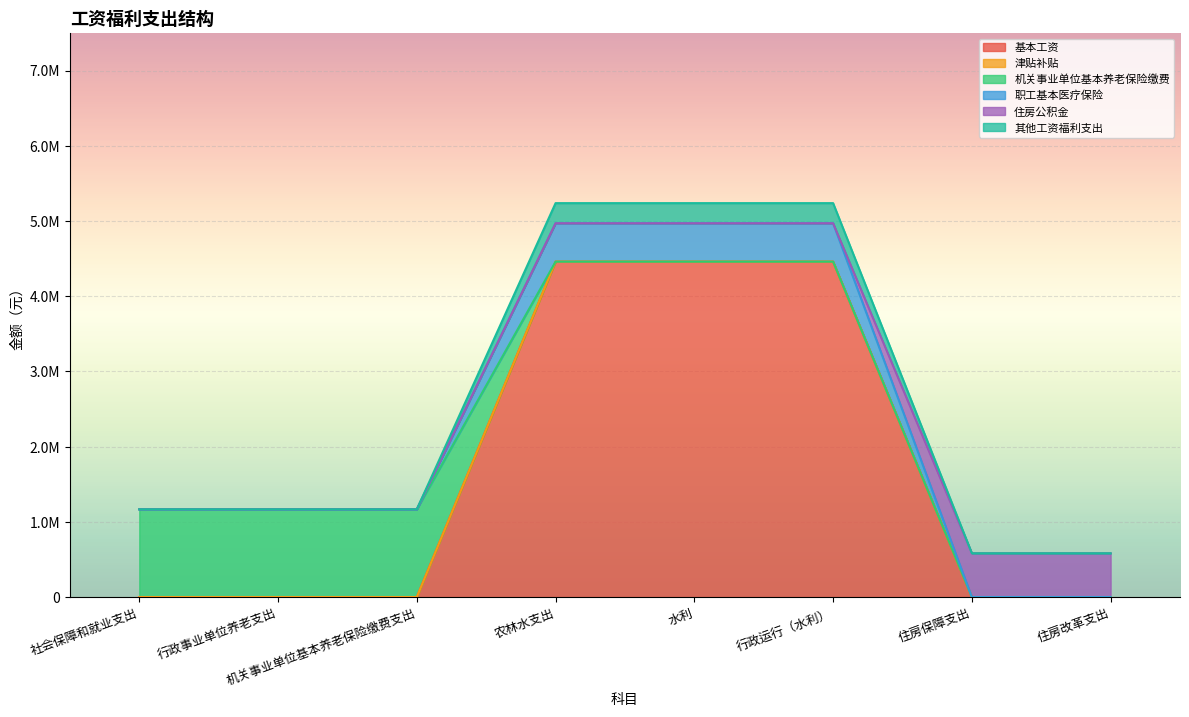

What position from the left is 行政事业单位养老支出?

2